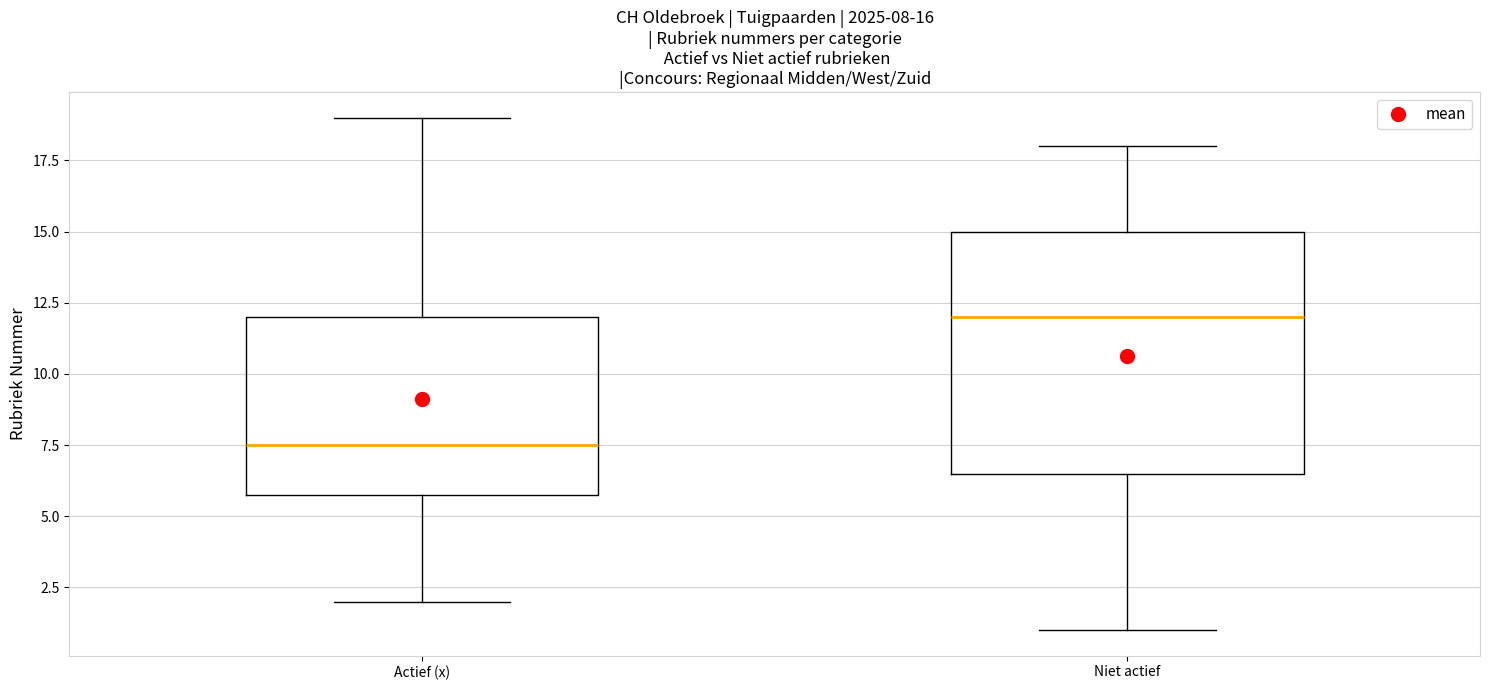

Which box has the highest median line?

Niet actief